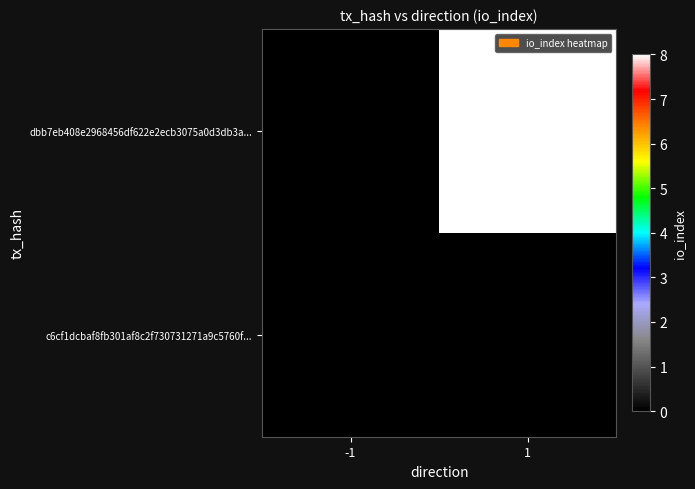

True or false: dbb7eb408e2968456df622e2ecb3075a0d3db3a... has a value of 8 at 1.

True